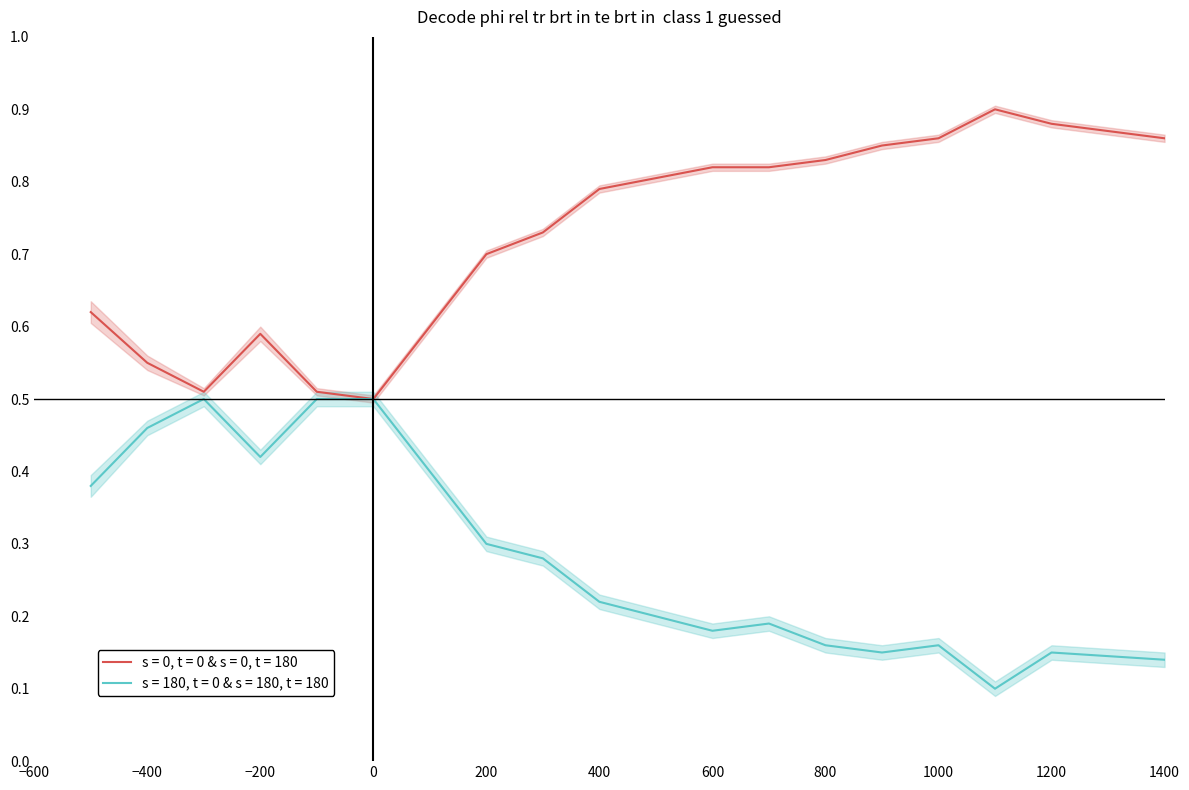

Reading left to right, transcribe all the data shown in this chart.

s = 0, t = 0 & s = 0, t = 180: 0.6	0.6	0.5	0.6	0.5	0.5	0.7	0.7	0.8	0.8	0.8	0.8	0.8	0.9	0.9	0.9	0.9
s = 0, t = 0 & s = 0, t = 180_upper: 0.6	0.6	0.5	0.6	0.5	0.5	0.7	0.7	0.8	0.8	0.8	0.8	0.9	0.9	0.9	0.9	0.9
s = 0, t = 0 & s = 0, t = 180_lower: 0.6	0.5	0.5	0.6	0.5	0.5	0.7	0.7	0.8	0.8	0.8	0.8	0.8	0.9	0.9	0.9	0.9
s = 180, t = 0 & s = 180, t = 180: 0.4	0.5	0.5	0.4	0.5	0.5	0.3	0.3	0.2	0.2	0.2	0.2	0.1	0.2	0.1	0.1	0.1
s = 180, t = 0 & s = 180, t = 180_upper: 0.4	0.5	0.5	0.4	0.5	0.5	0.3	0.3	0.2	0.2	0.2	0.2	0.2	0.2	0.1	0.2	0.1
s = 180, t = 0 & s = 180, t = 180_lower: 0.4	0.5	0.5	0.4	0.5	0.5	0.3	0.3	0.2	0.2	0.2	0.1	0.1	0.1	0.1	0.1	0.1